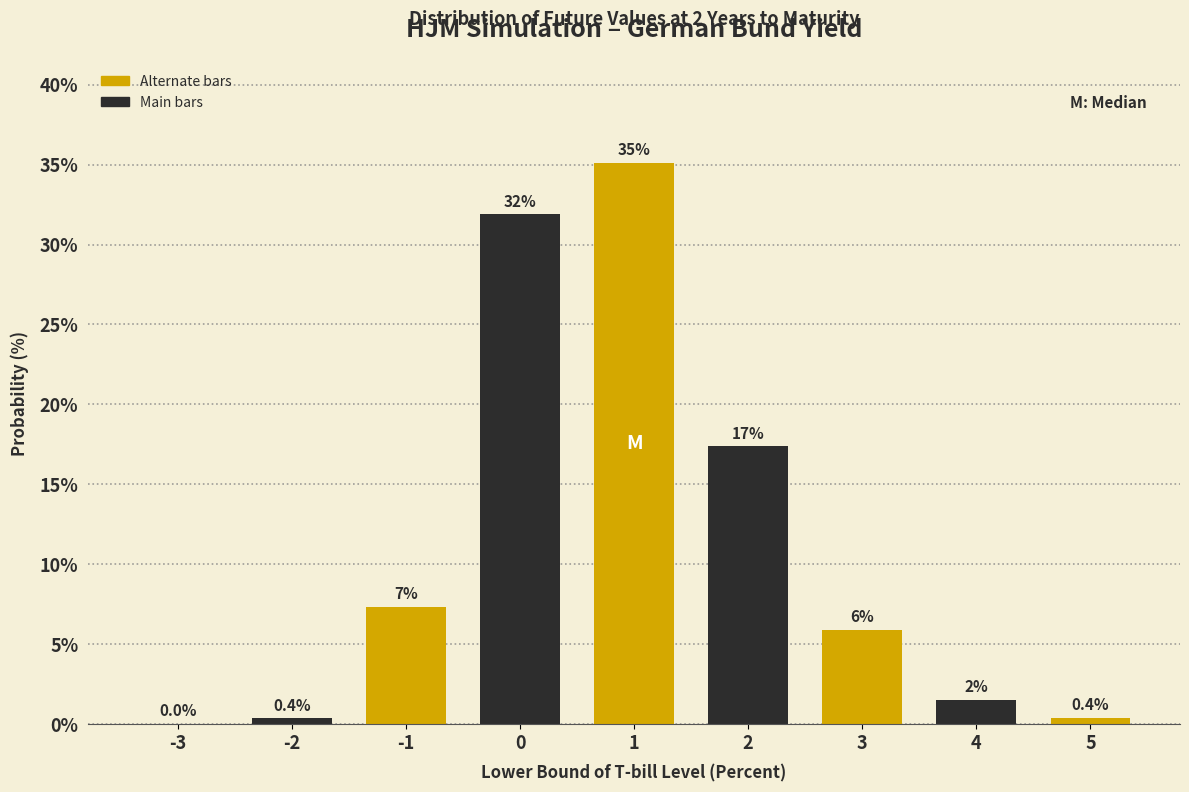

What is the change in value from -2 to 2?

+17.0